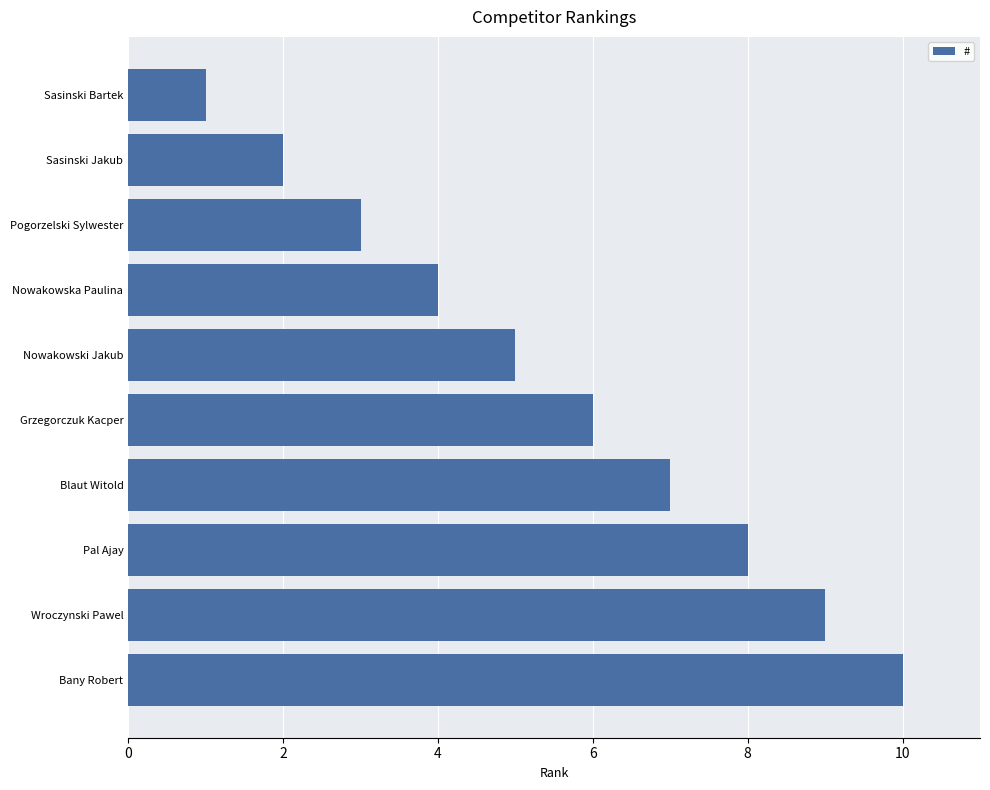

Which has a higher value, Sasinski Jakub or Bany Robert?

Bany Robert